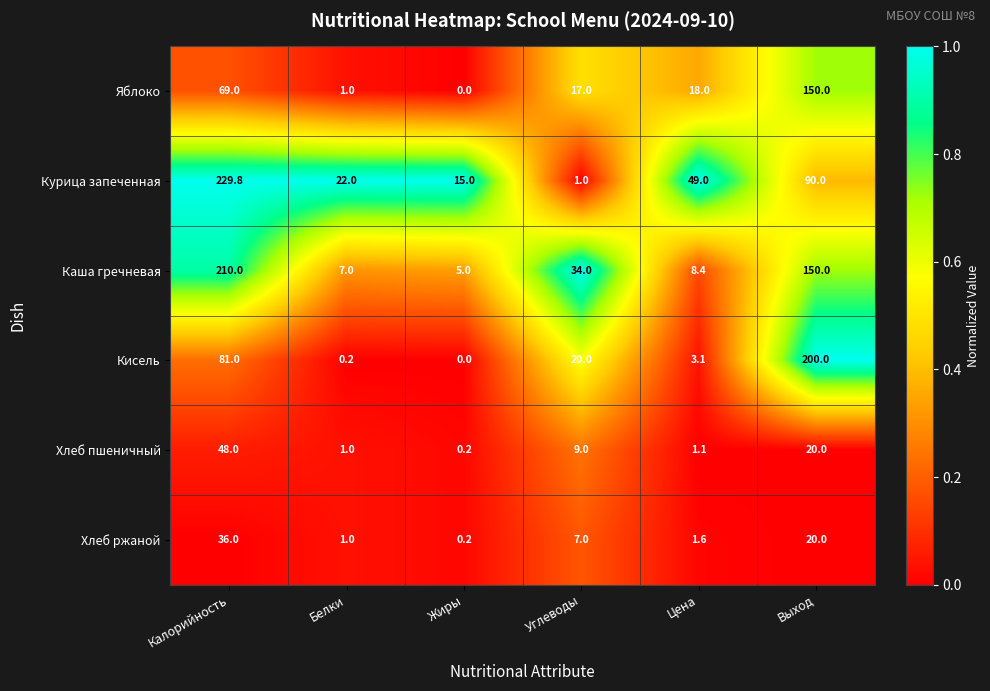

What is the total value across all series at Цена?

81.2